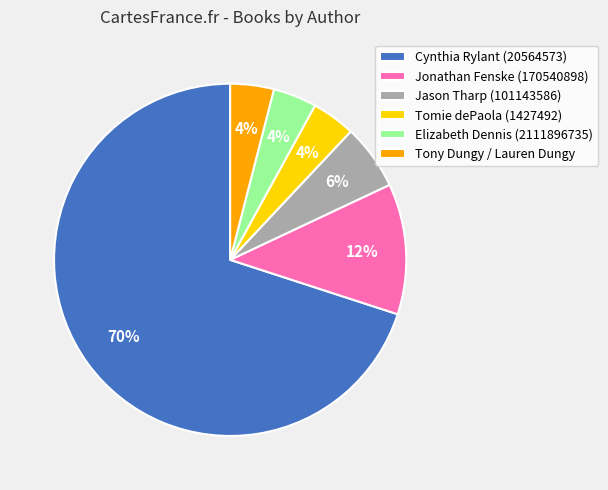

What is the largest slice in the pie chart?

Cynthia Rylant (20564573)